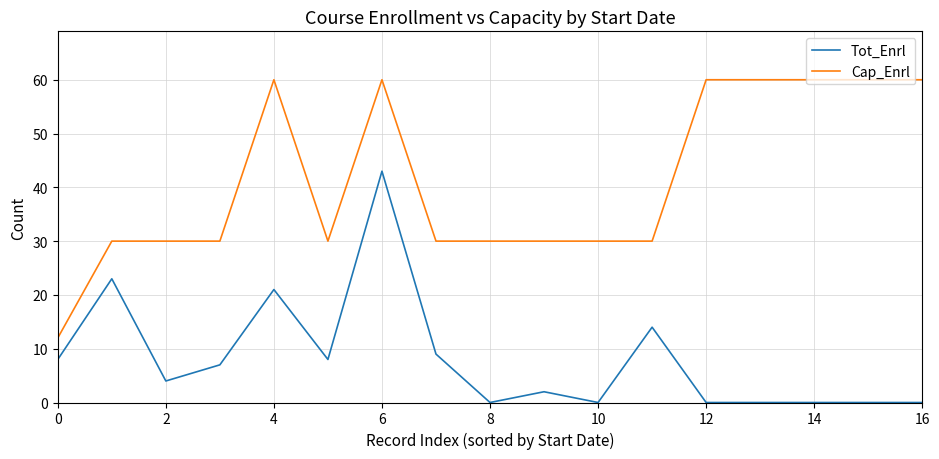

How many lines are shown in the chart?

2